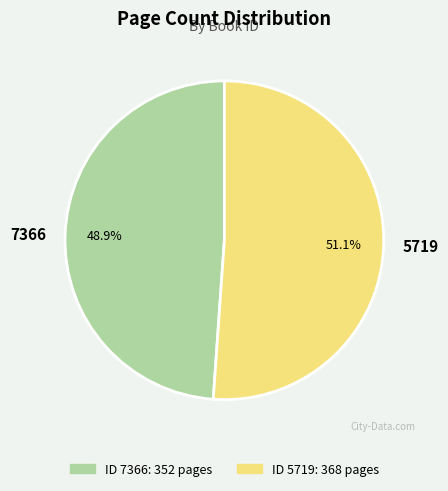

What percentage do 7366 and 5719 together represent?

100.0%